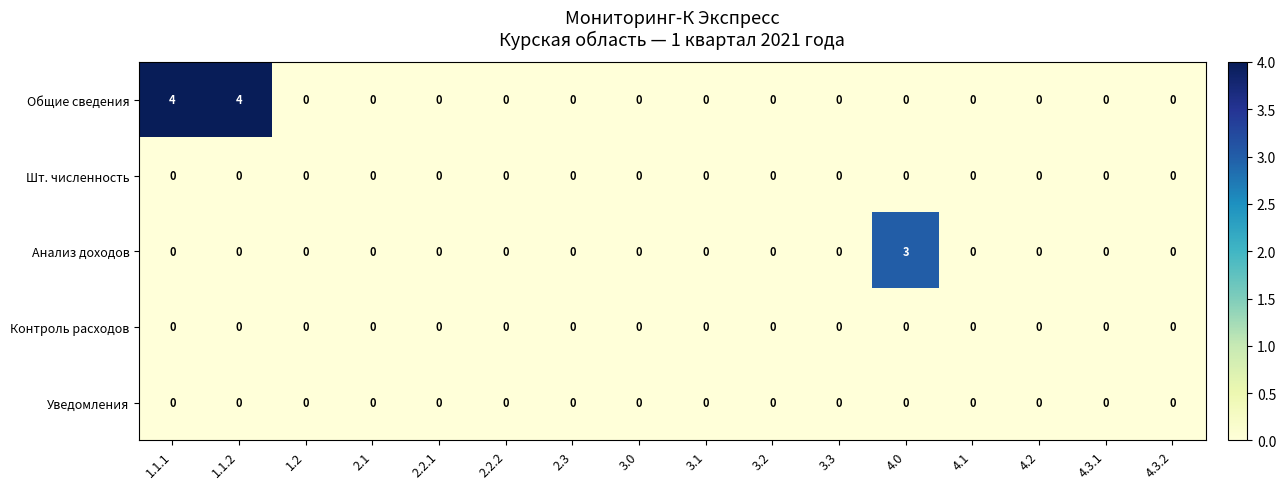

Is it true that Контроль расходов equals 0 at 2.1?

True